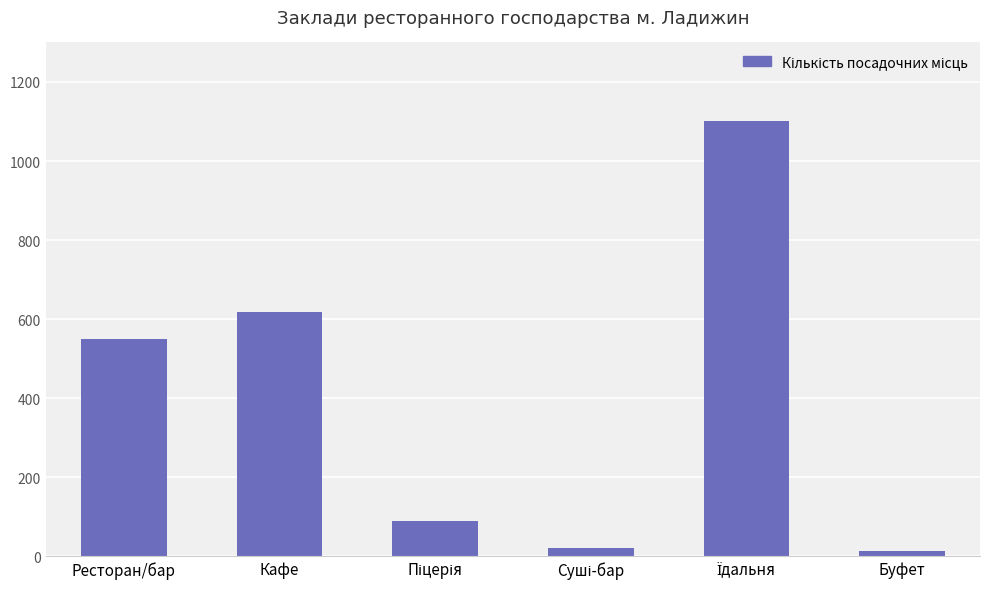

What is the value of the 1st bar from the left?

550